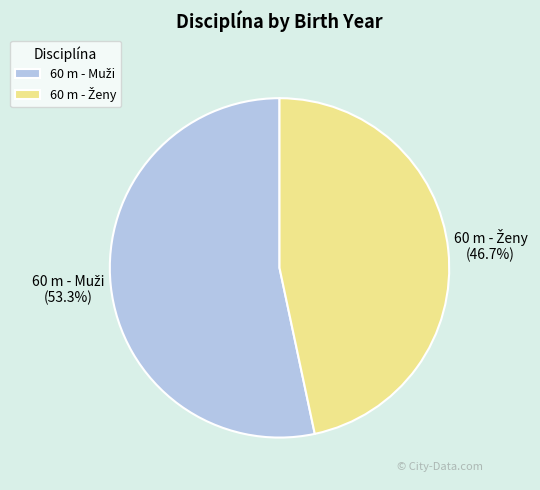

Does any single category account for the majority?

Yes